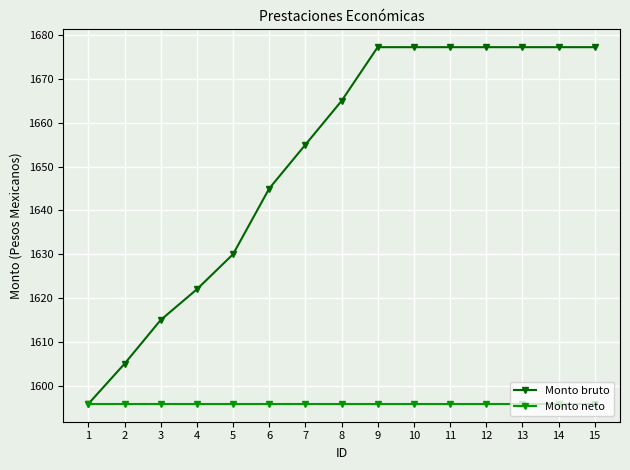

Is it true that Monto neto equals 2510.7 at 5?

False